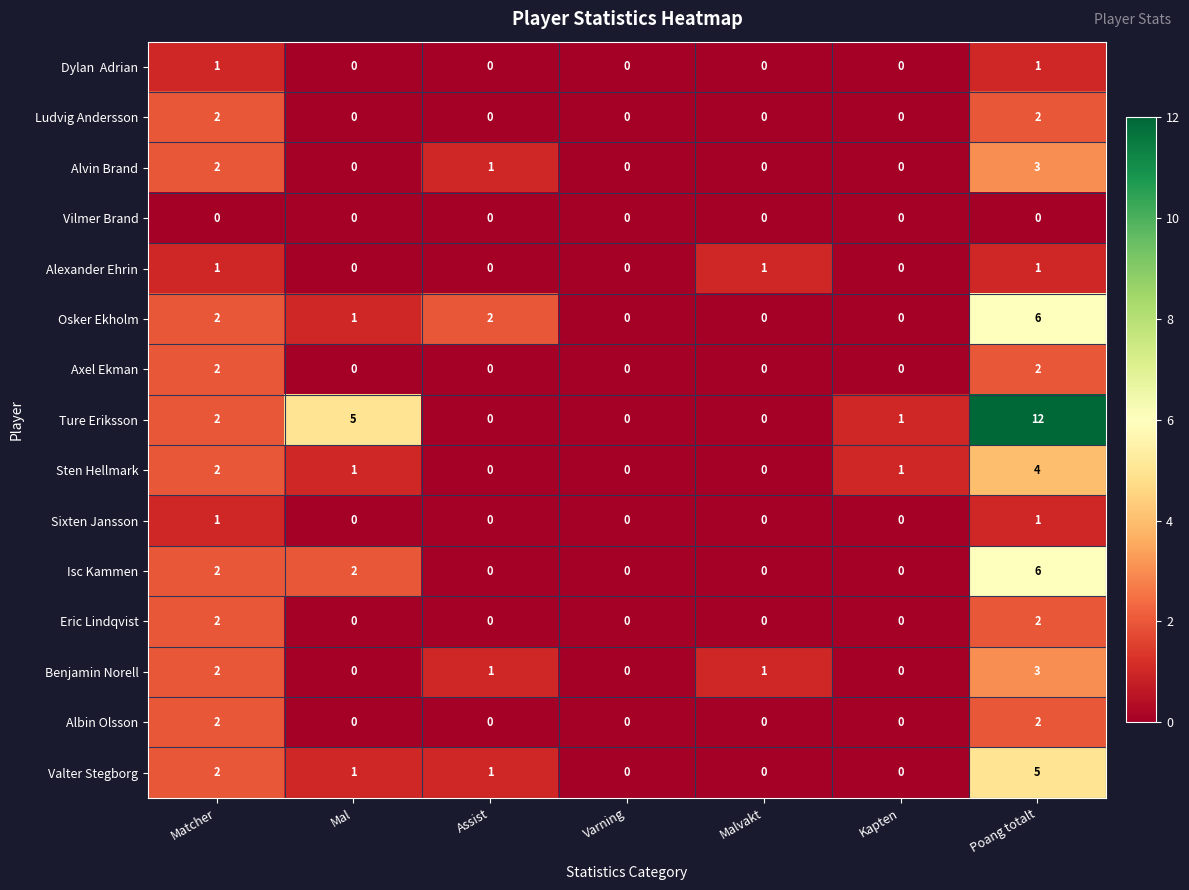

Where is Alvin Brand nearest to the value 1?

Assist